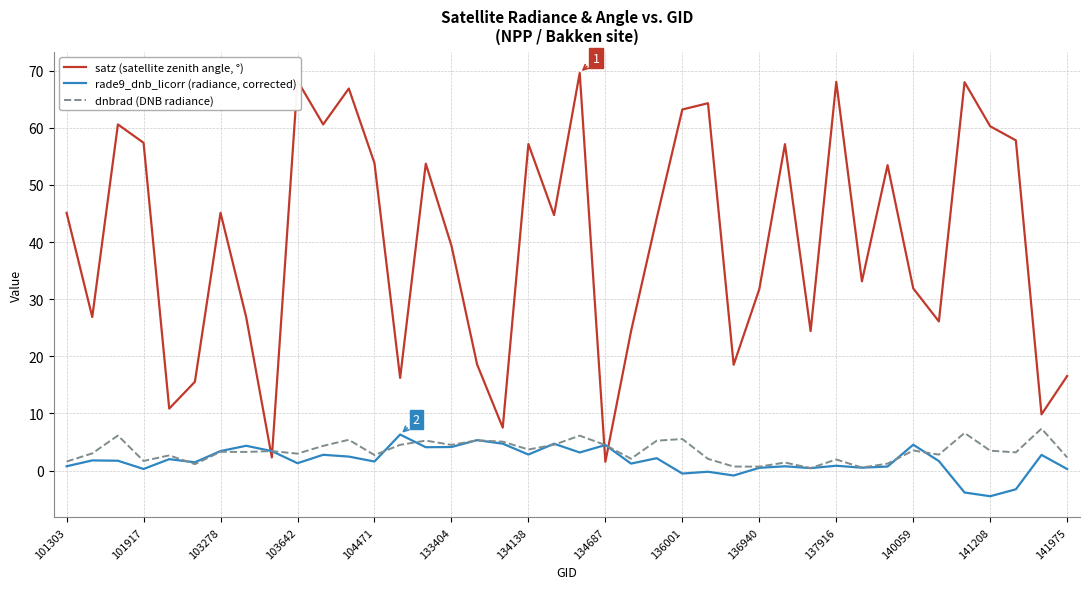

Which series has the largest total across all categories?

satz (satellite zenith angle, °)